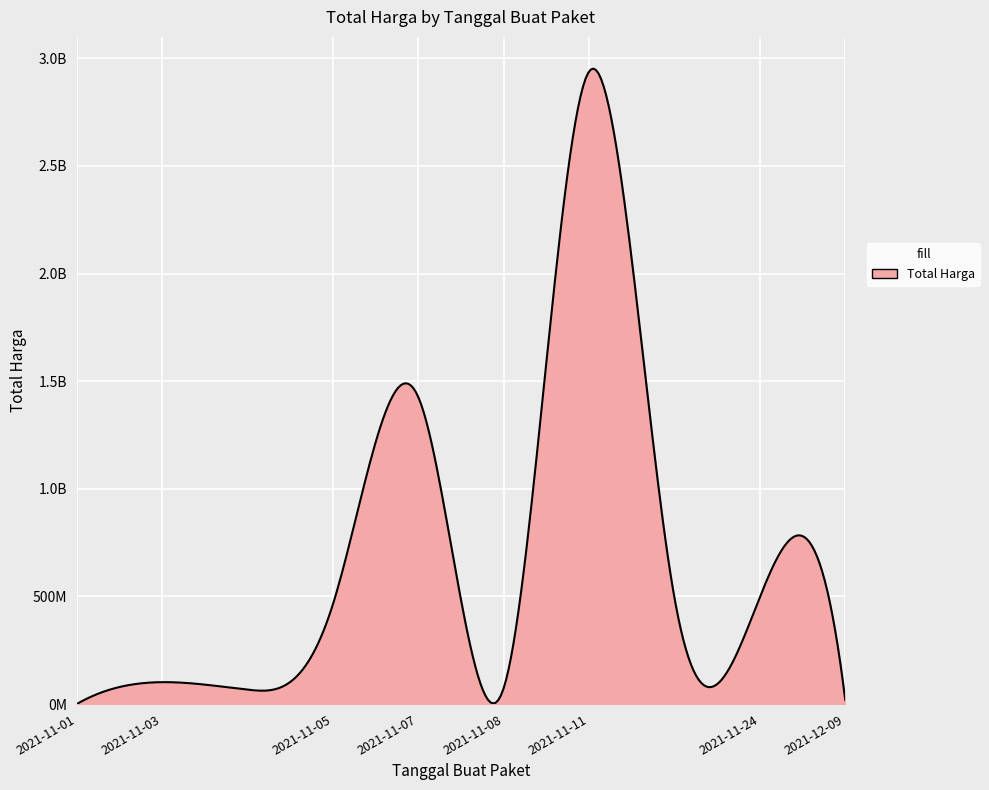

Does the chart have visible grid lines?

Yes